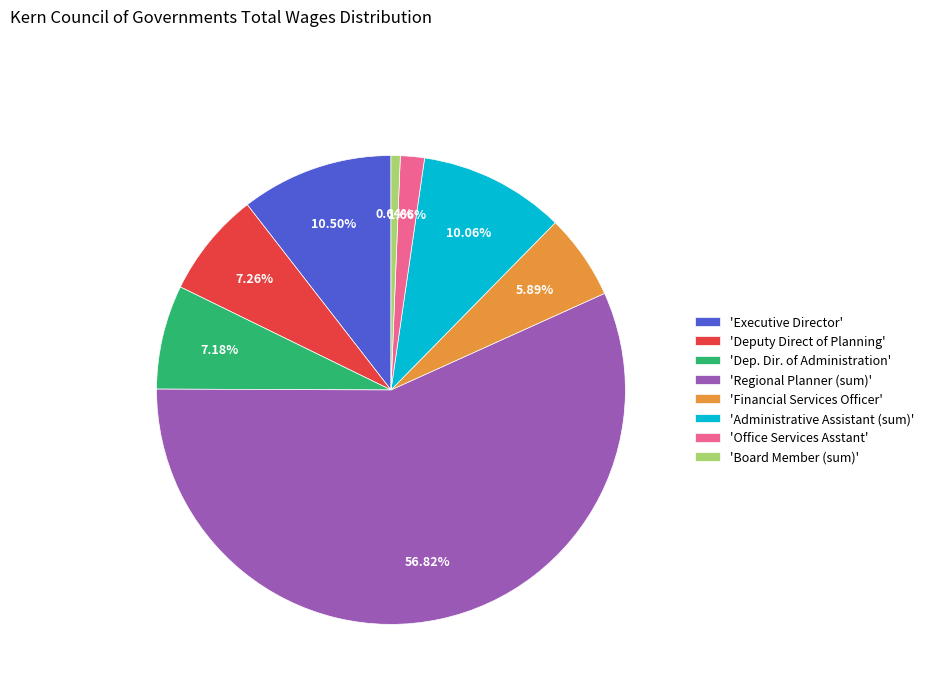

Which has a higher value, 'Deputy Direct of Planning' or 'Administrative Assistant (sum)'?

'Administrative Assistant (sum)'